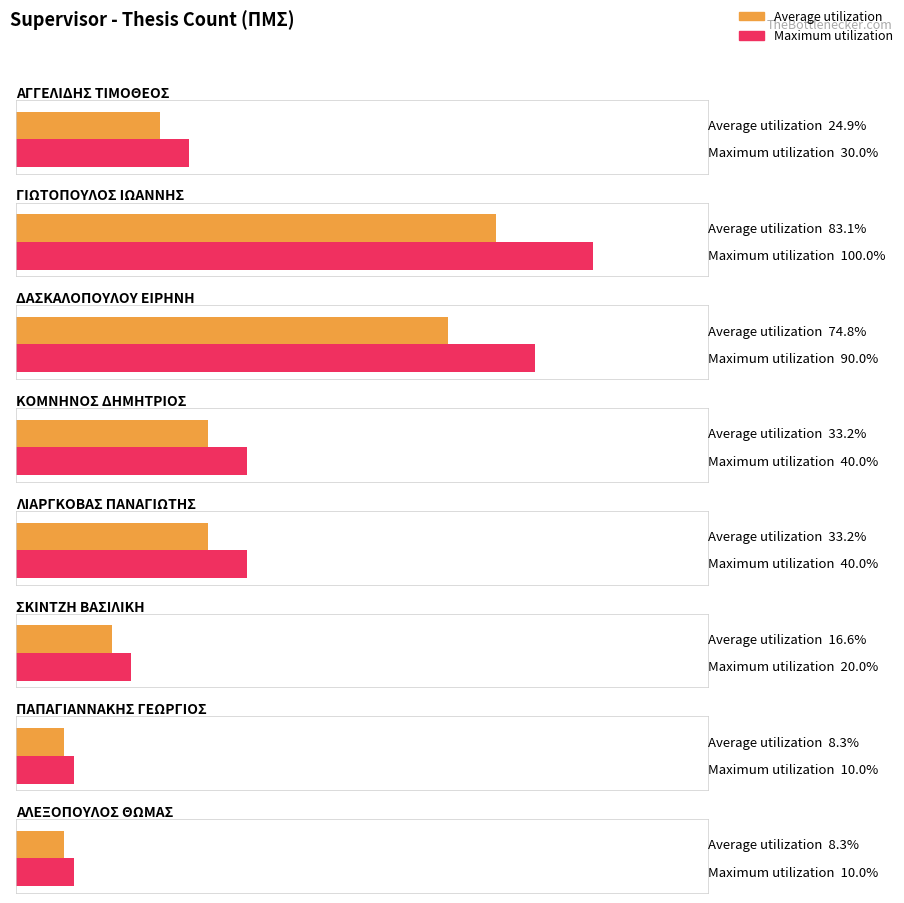

Approximately how many times larger is the value at ΔΑΣΚΑΛΟΠΟΥΛΟΥ ΕΙΡΗΝΗ compared to ΑΓΓΕΛΙΔΗΣ ΤΙΜΟΘΕΟΣ?

3.0